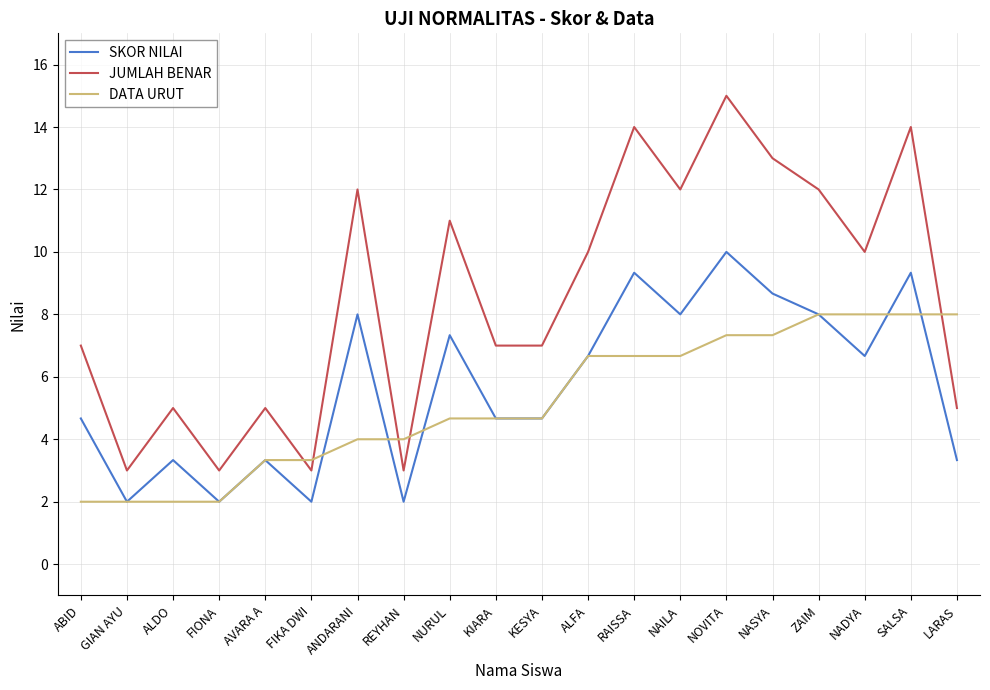

What is the smallest value displayed?

2.0